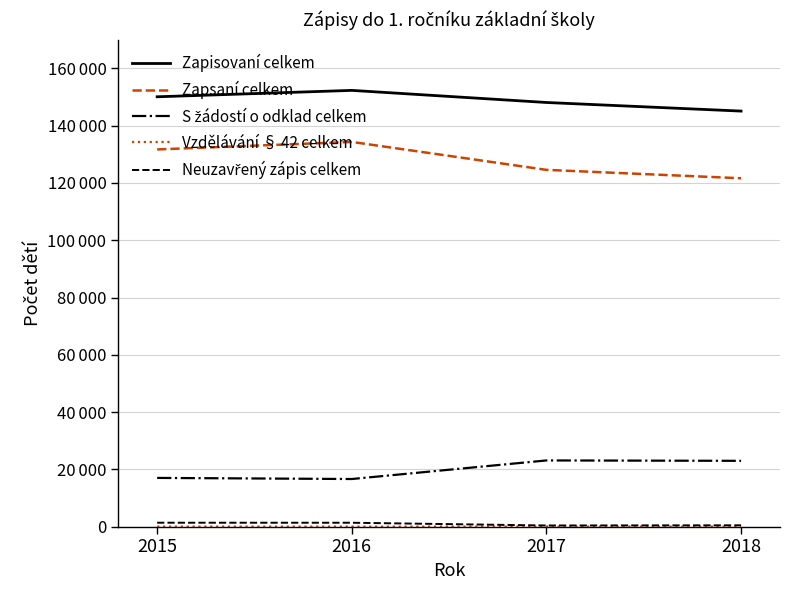

Is this an area chart (filled region under the line)?

No